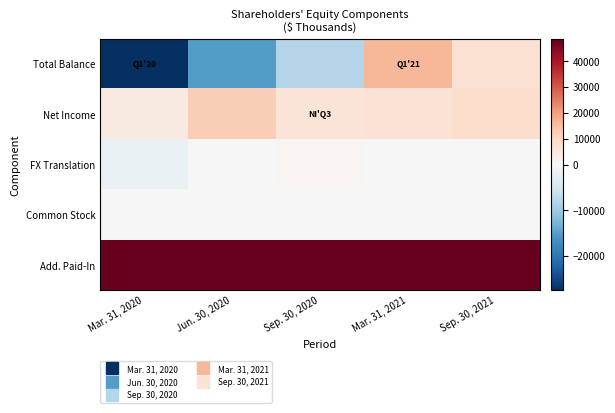

Which series changed the most between Sep. 30, 2020 and Mar. 31, 2021?

Total Balance